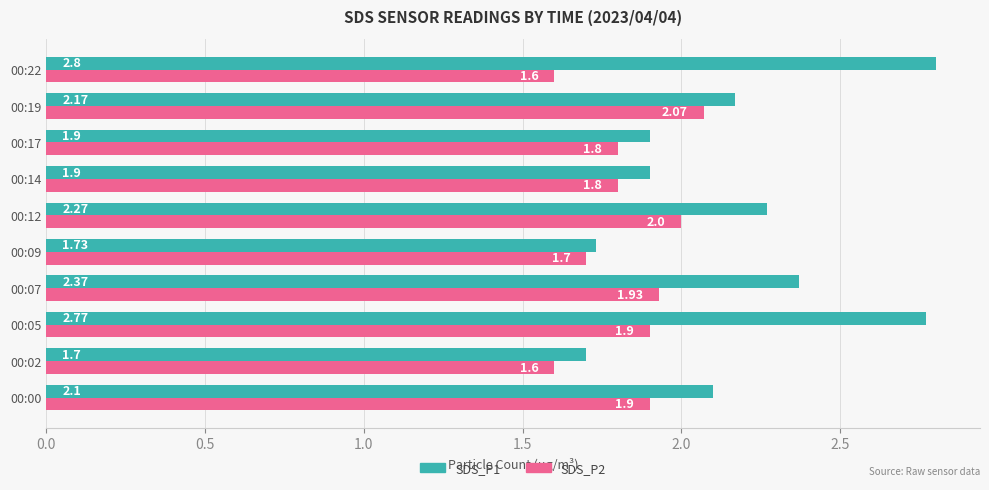

Is the value of SDS_P2 at 00:02 greater than the value of SDS_P1 at 00:02?

No